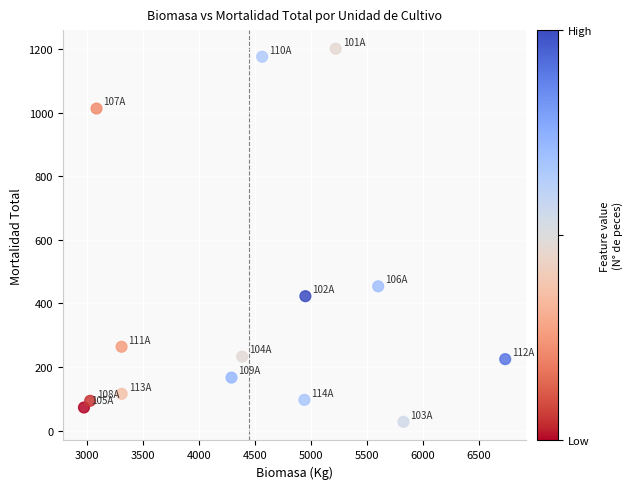

What Y value in the scatter plot is closest to 614?

454